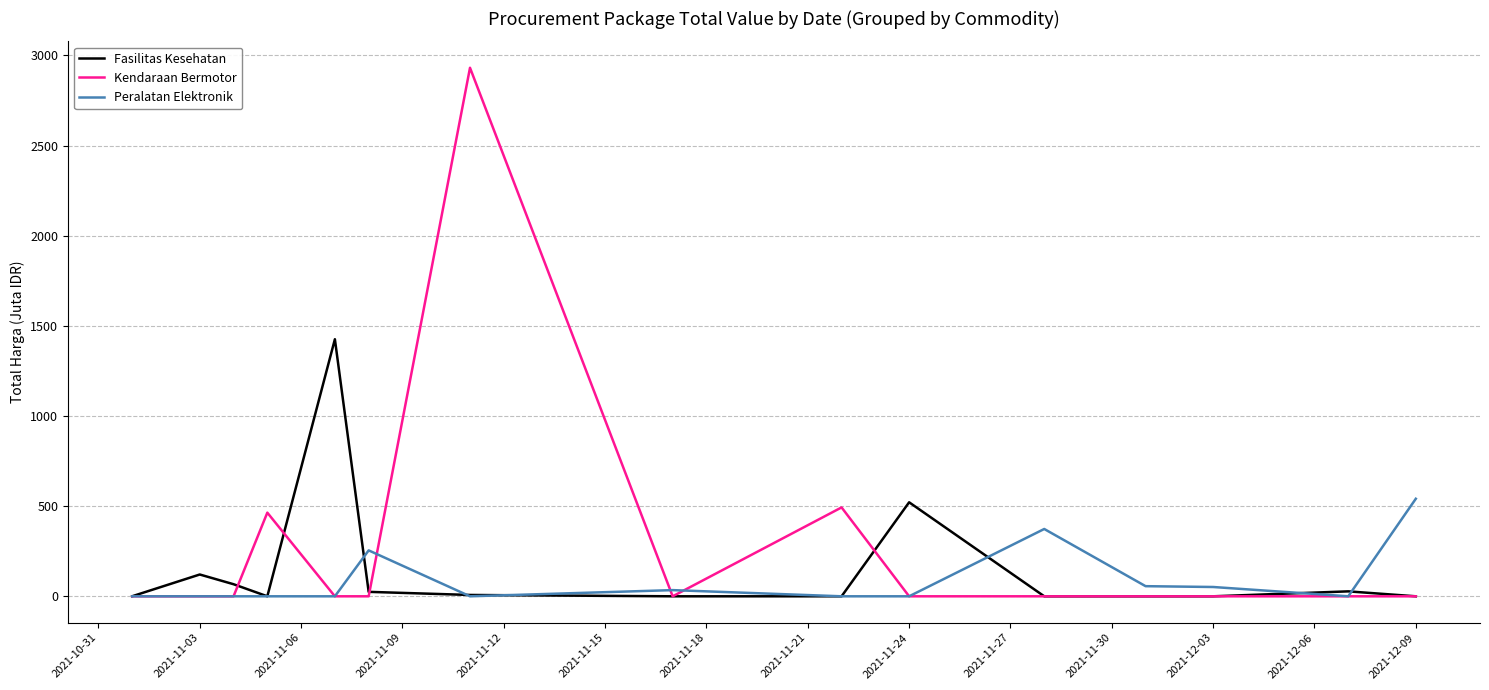

Which series has the largest range (max minus min)?

Kendaraan Bermotor